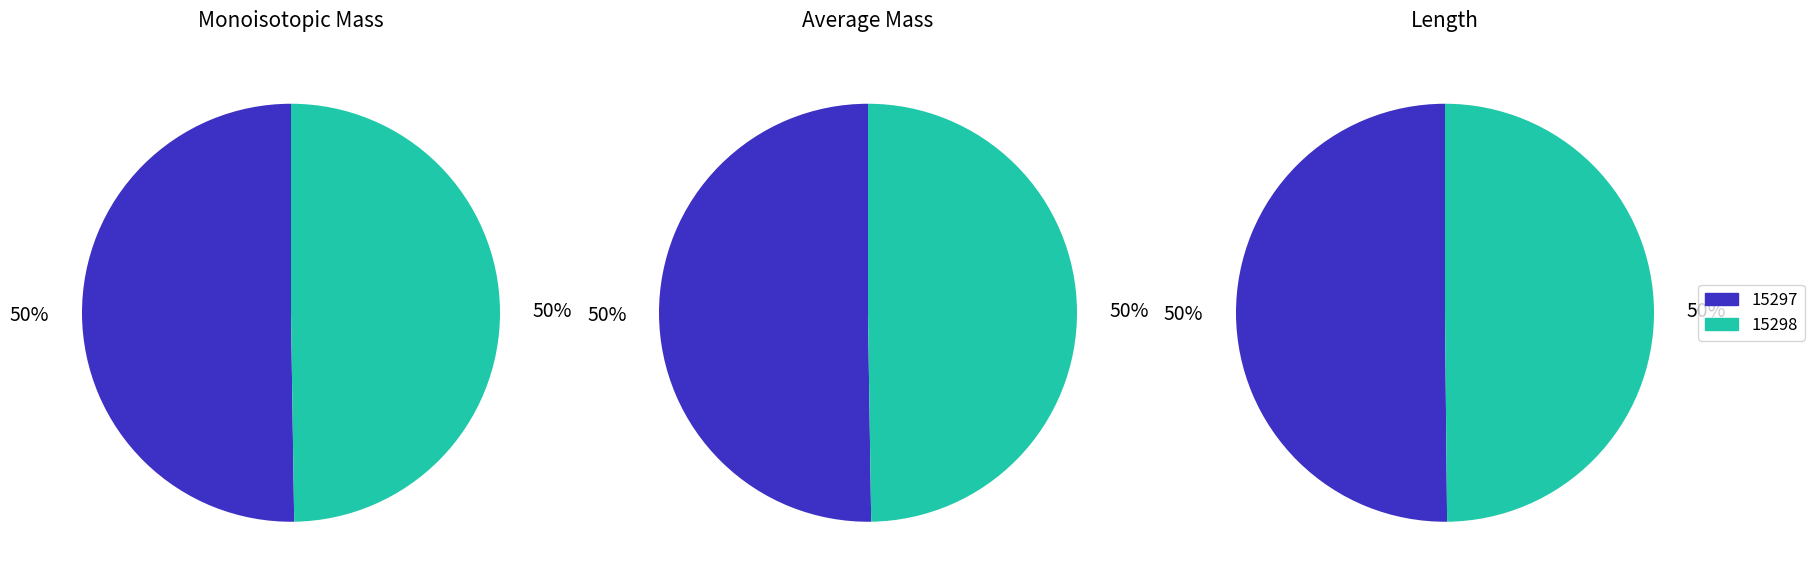

Count the number of slices in the pie.

2